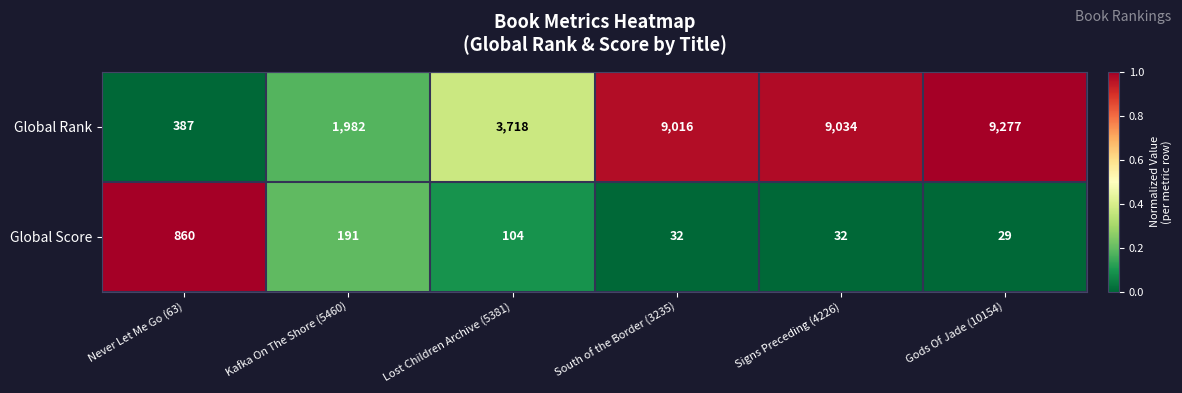

Which series changed the most between Kafka On The Shore (5460) and Signs Preceding (4226)?

Global Rank